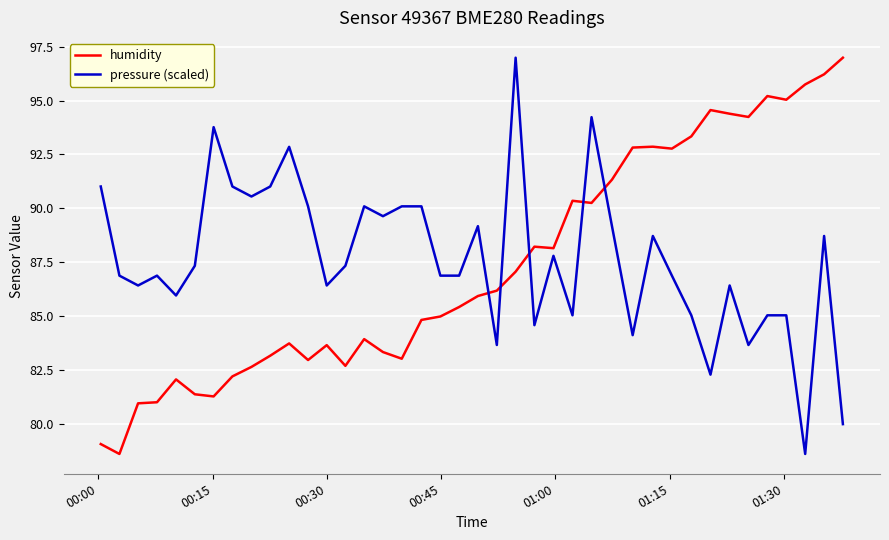

Which series ends up on top after the final intersection of humidity and pressure (scaled)?

humidity